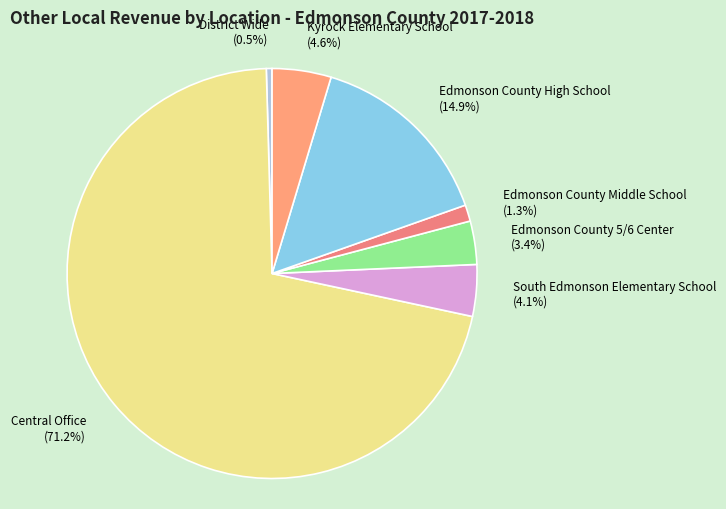

Approximately how many times larger is the value at Kyrock Elementary School compared to Edmonson County 5/6 Center?

1.4